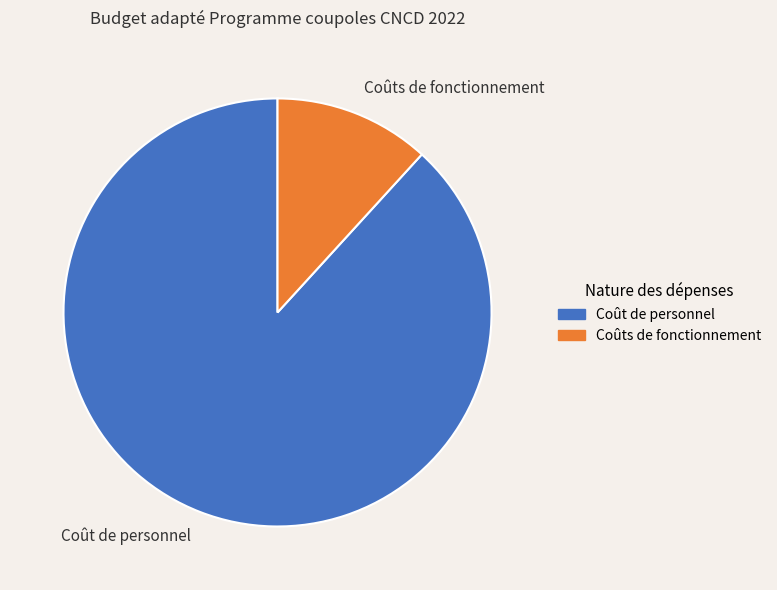

Combined, do Coût de personnel and Coûts de fonctionnement account for over 50%?

Yes